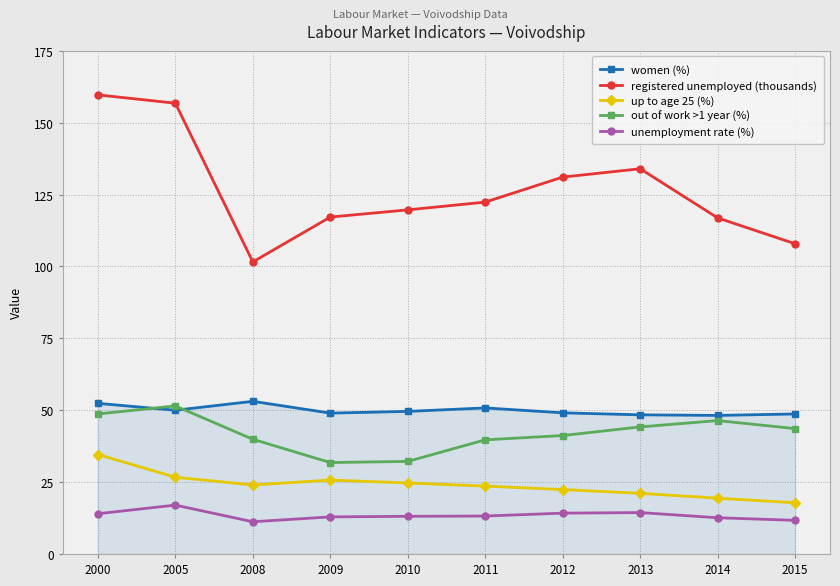

What is the highest value of the registered unemployed (thousands) series?

159.7